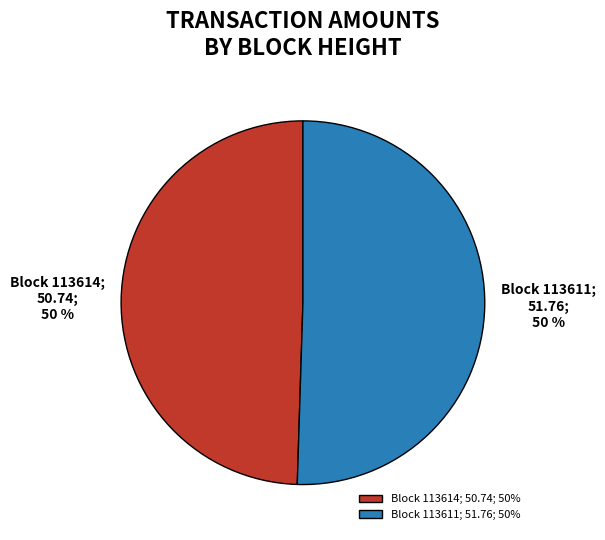

Approximately how many times larger is the value at Block 113614; 50.74; 50% compared to Block 113611; 51.76; 50%?

1.0